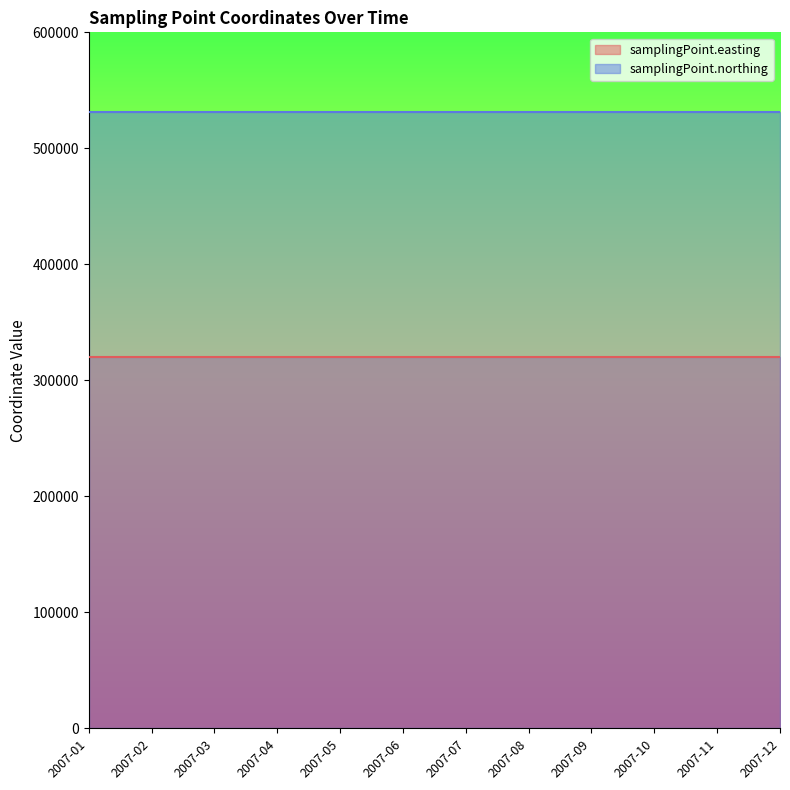

What is the sum of all samplingPoint.easting values?

3837048